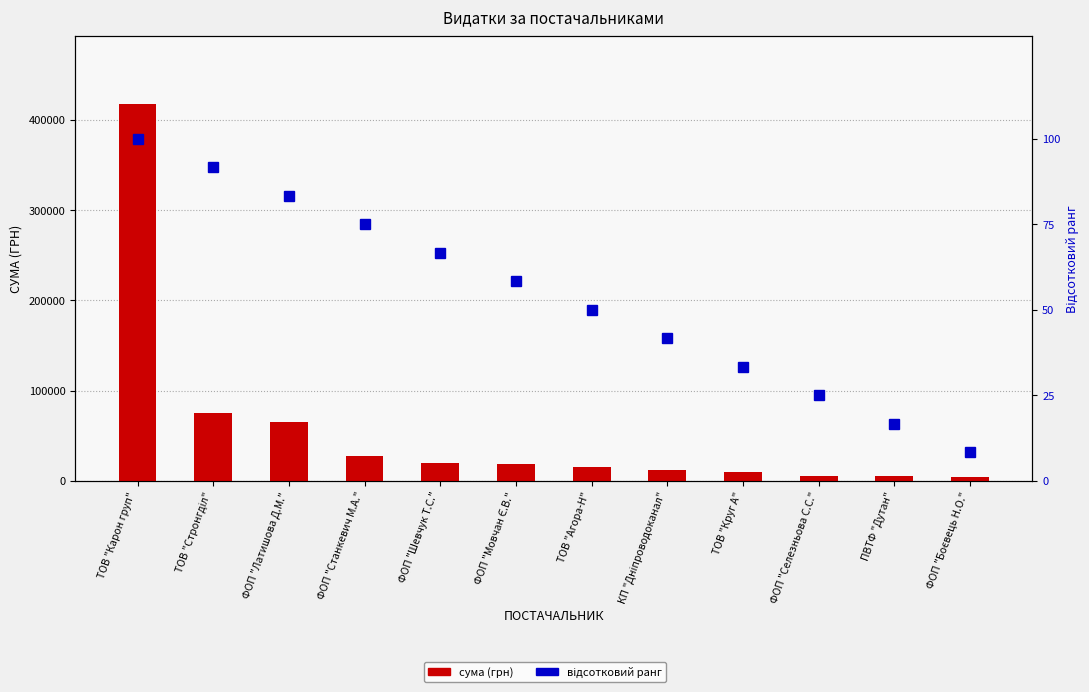

At which label does відсотковий ранг first exceed 58?

ТОВ "Карон груп"